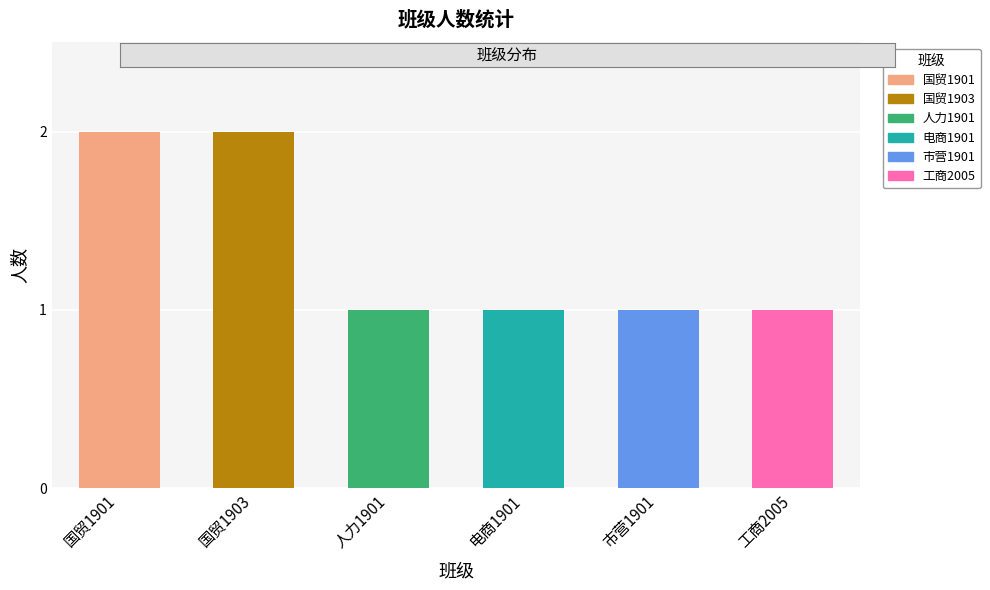

What is the ratio of the value at 人力1901 to the value at 市营1901?

1.0